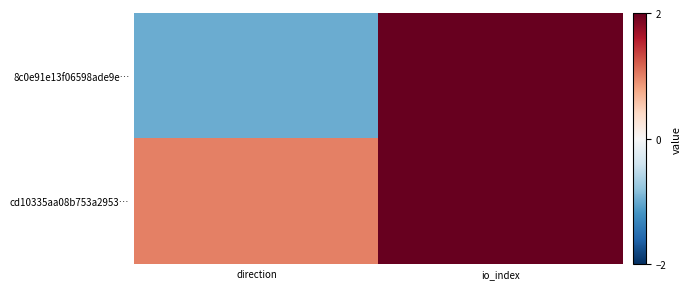

Which has a higher value, direction or io_index?

io_index